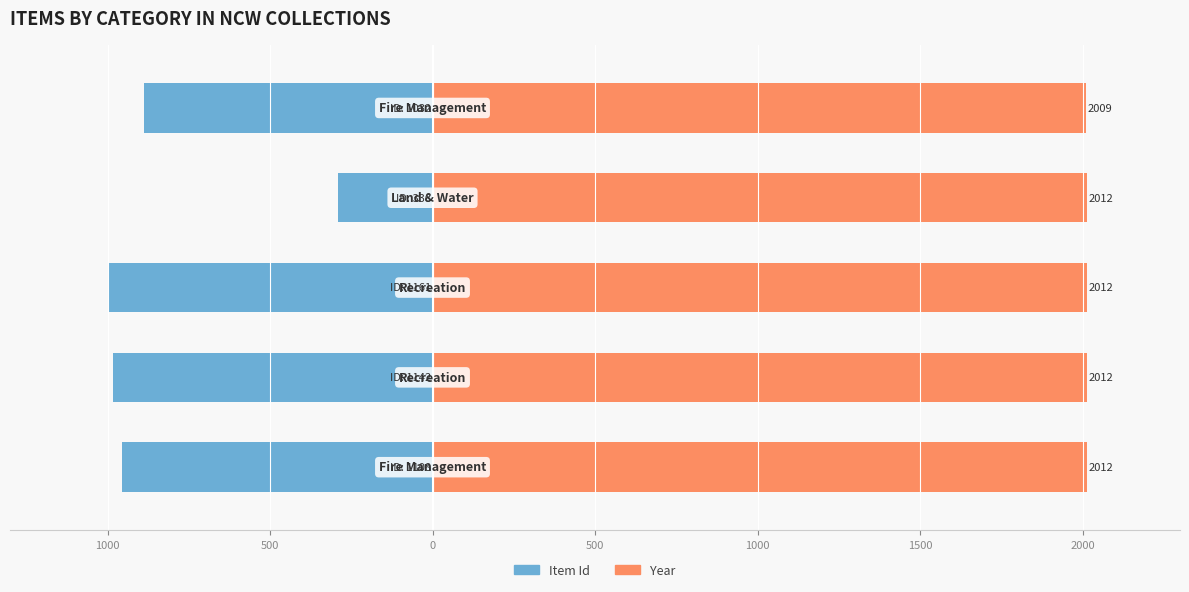

Which series has the largest total across all categories?

Year